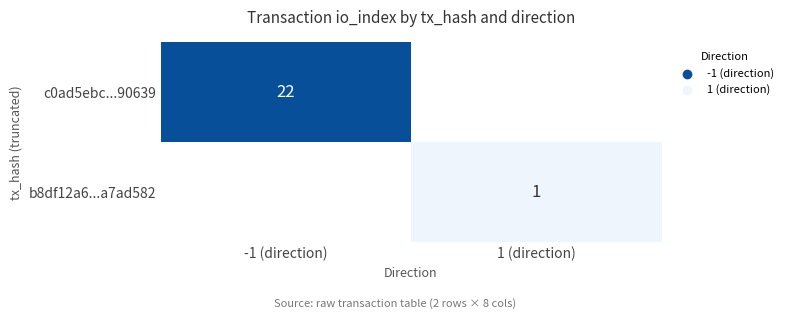

Is it true that b8df12a6...a7ad582 equals 2 at 1 (direction)?

False